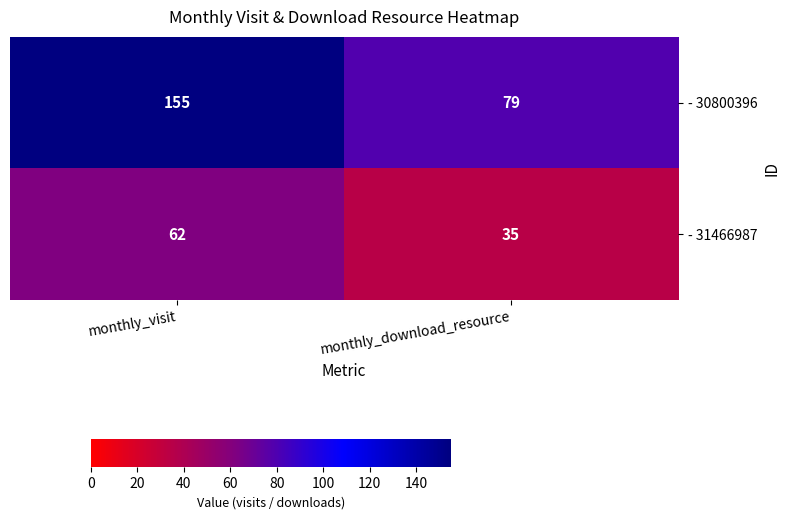

What is the difference between the - 30800396 values at monthly_visit and monthly_download_resource?

76